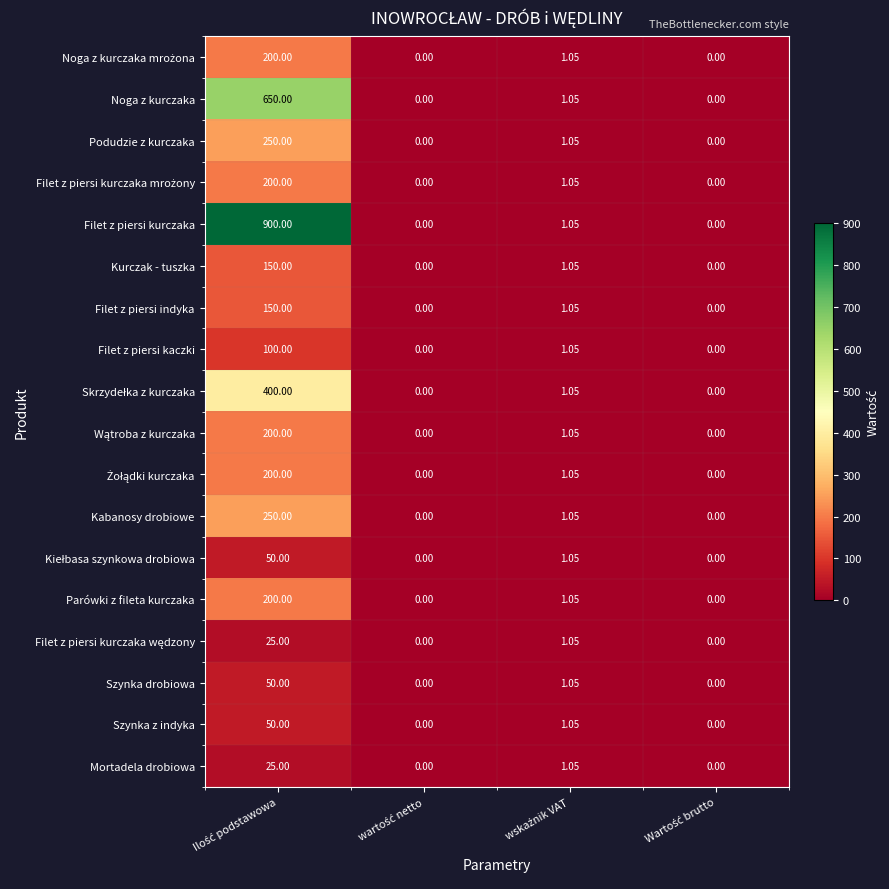

How many positive values does the Szynka z indyka series have?

2